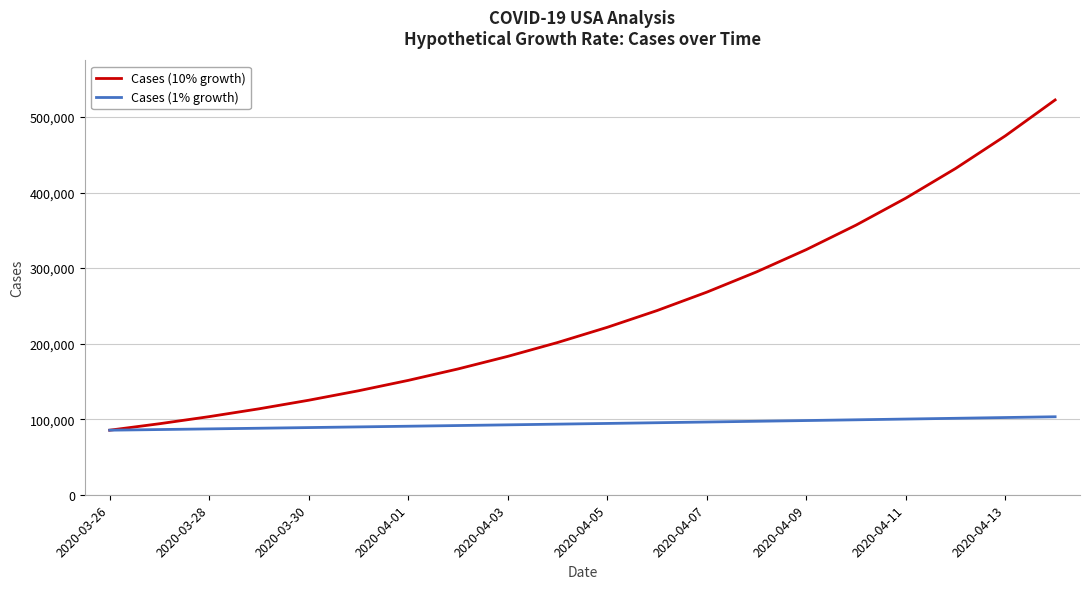

What is the average value of the Cases (1% growth) series?

94059.7